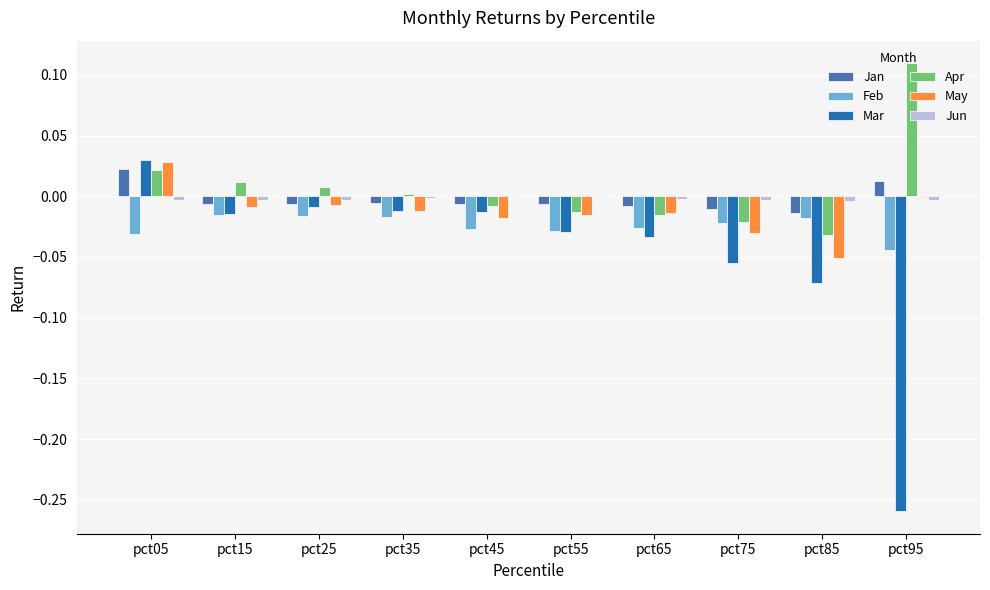

Which category has the highest value in the Apr series?

pct95